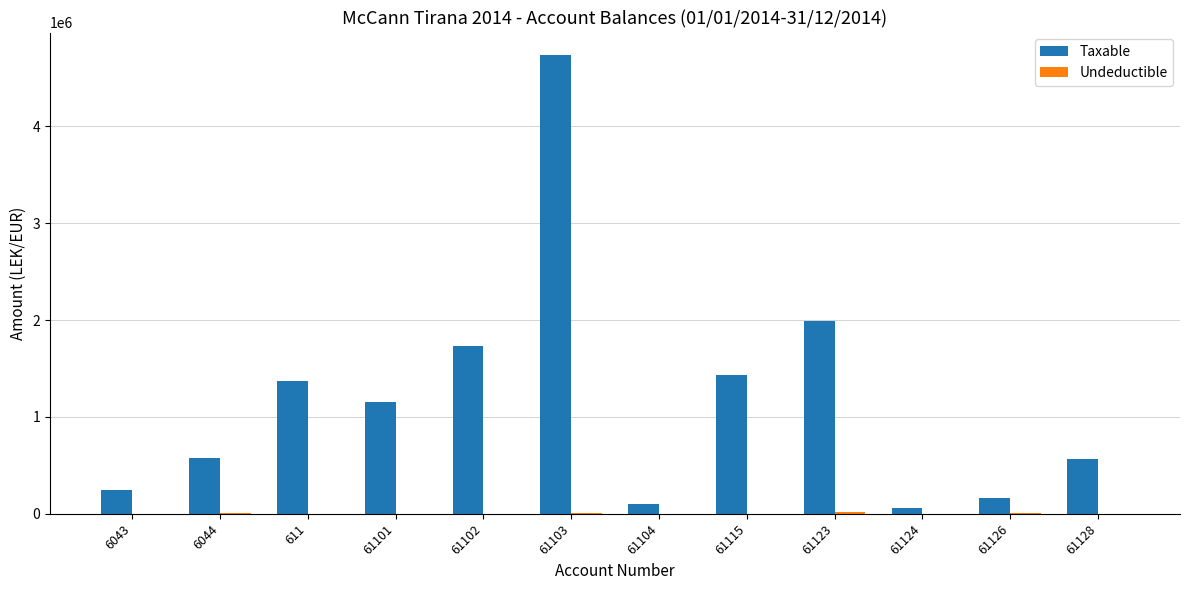

The value of Taxable at 611 is 1366068.5. True or false?

True